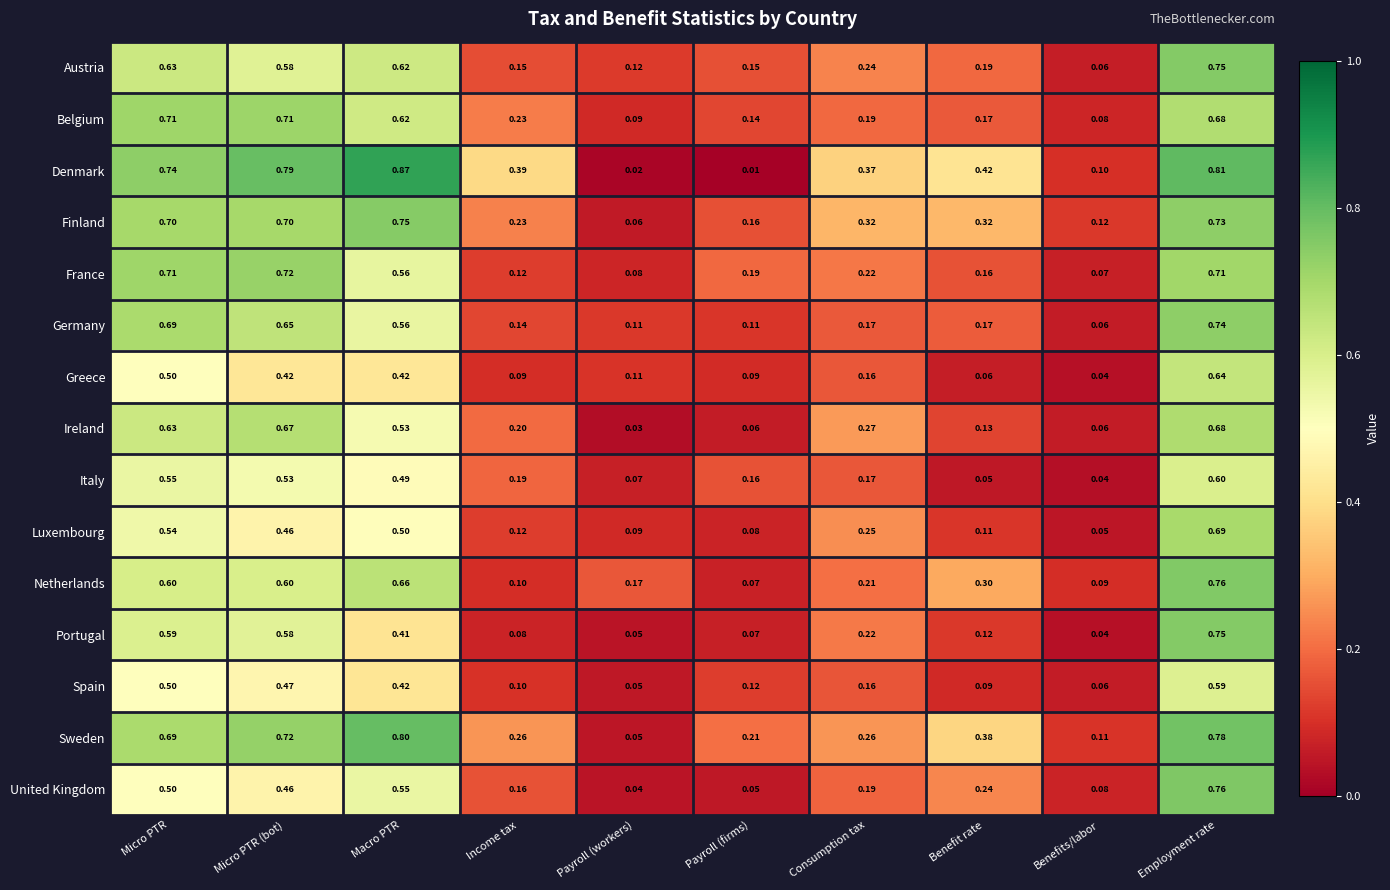

Which label corresponds to the largest value in the chart?

Macro PTR